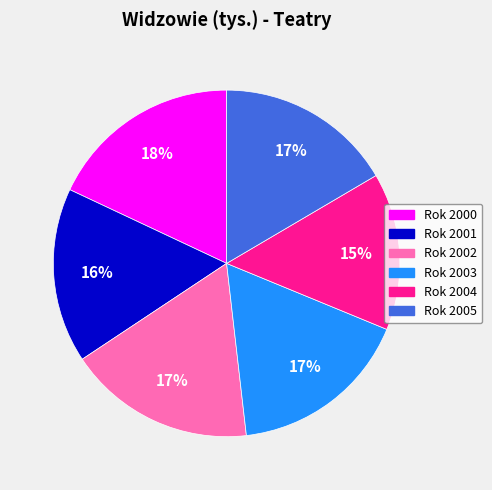

What is the ratio of the value at Rok 2005 to the value at Rok 2003?

1.0